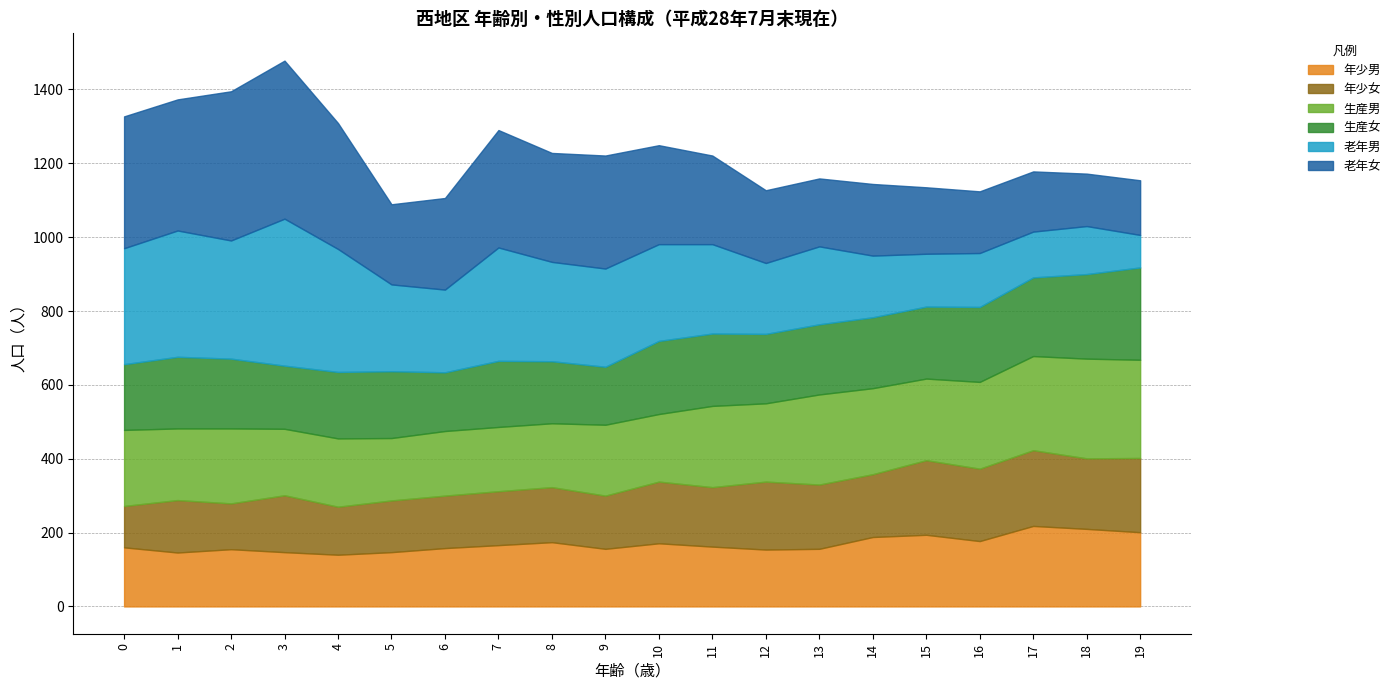

Reading right to left, extract all data points from this chart.

年少男: 19=201	18=210	17=218	16=177	15=194	14=188	13=156	12=154	11=162	10=171	9=156	8=174	7=166	6=158	5=147	4=140	3=147	2=155	1=146	0=160
年少女: 19=201	18=191	17=205	16=196	15=202	14=170	13=174	12=184	11=161	10=167	9=144	8=149	7=146	6=142	5=140	4=130	3=154	2=124	1=142	0=112
生産男: 19=266	18=270	17=255	16=235	15=221	14=233	13=244	12=212	11=220	10=183	9=192	8=173	7=174	6=175	5=169	4=185	3=180	2=203	1=194	0=206
生産女: 19=250	18=229	17=213	16=203	15=195	14=192	13=190	12=188	11=196	10=198	9=157	8=168	7=179	6=159	5=181	4=180	3=171	2=189	1=194	0=178
老年男: 19=88	18=130	17=124	16=146	15=143	14=167	13=211	12=192	11=242	10=262	9=266	8=269	7=307	6=224	5=235	4=333	3=398	2=320	1=342	0=314
老年女: 19=148	18=142	17=163	16=167	15=180	14=194	13=184	12=197	11=240	10=268	9=306	8=295	7=318	6=248	5=217	4=341	3=428	2=404	1=355	0=357